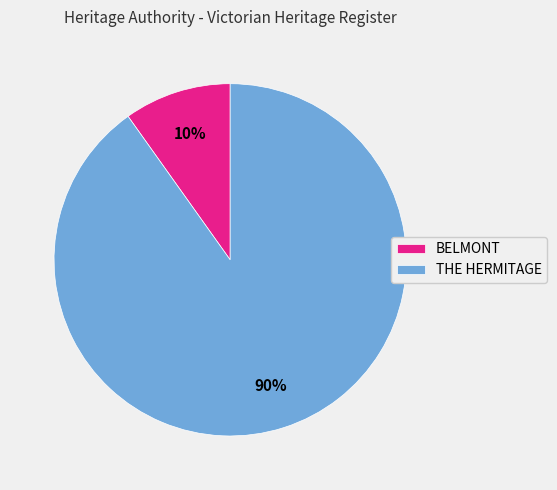

Is it true that BELMONT is 16% of the pie?

False